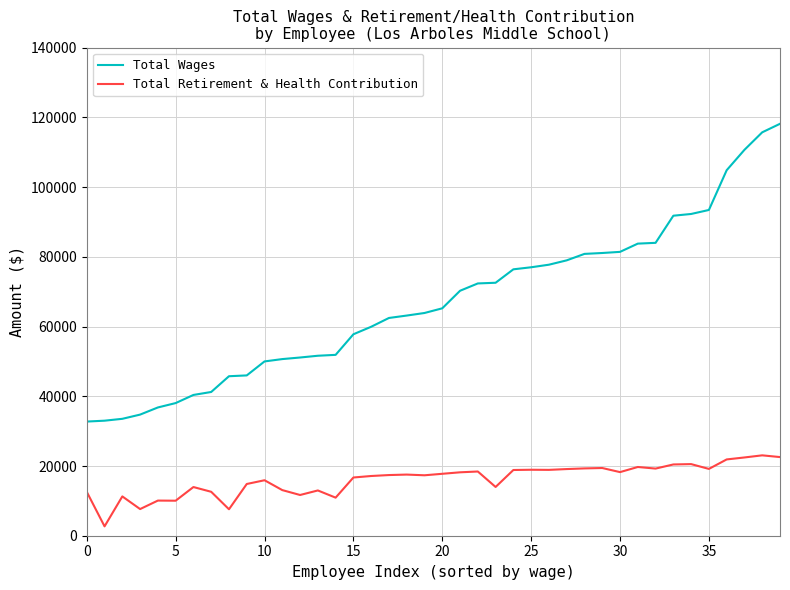

How many values in the Total Retirement & Health Contribution series are below 17542?

20